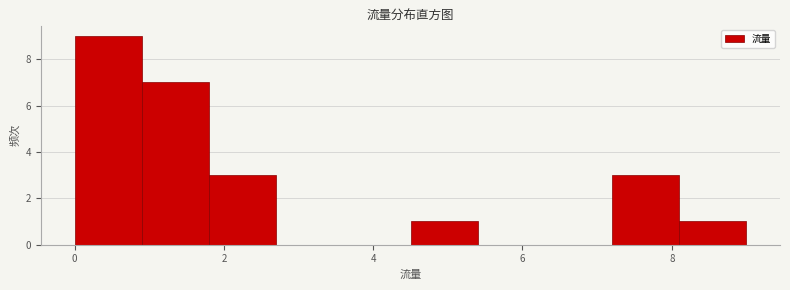

Reading left to right, transcribe this chart: for each bar, give the range it covers on the x-axis and its height. Neither the bar edges nor the heights are printed on the chart, so give them approximately, as read against the axes.

0.0 to 0.9: 9
0.9 to 1.8: 7
1.8 to 2.7: 3
2.7 to 3.6: 0
3.6 to 4.5: 0
4.5 to 5.4: 1
5.4 to 6.3: 0
6.3 to 7.2: 0
7.2 to 8.1: 3
8.1 to 9.0: 1